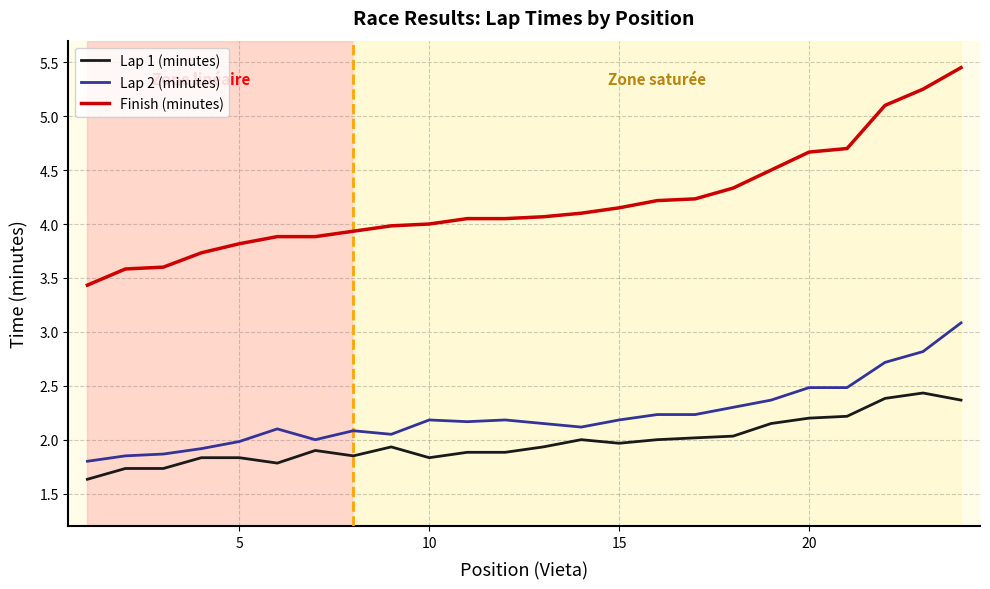

True or false: Finish (minutes) and Lap 2 (minutes) cross at least once.

False